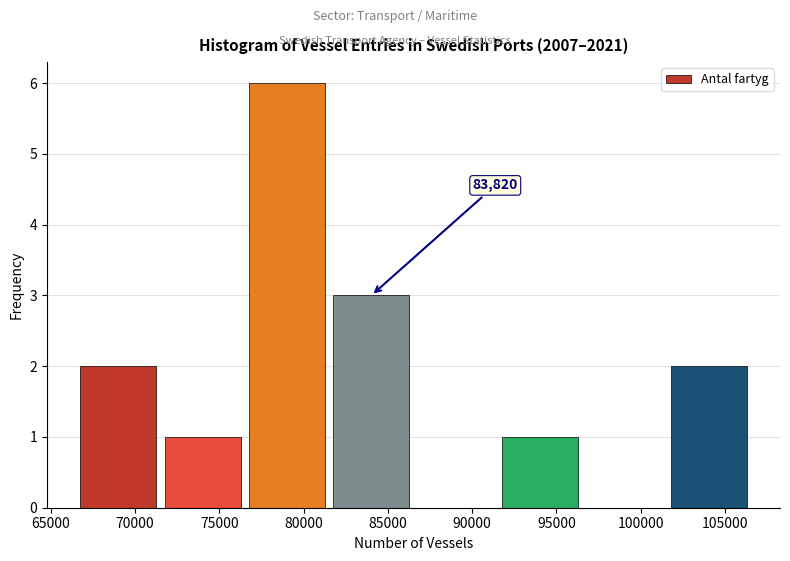

Over which range of the x-axis is the bar tallest?

76500 to 81500